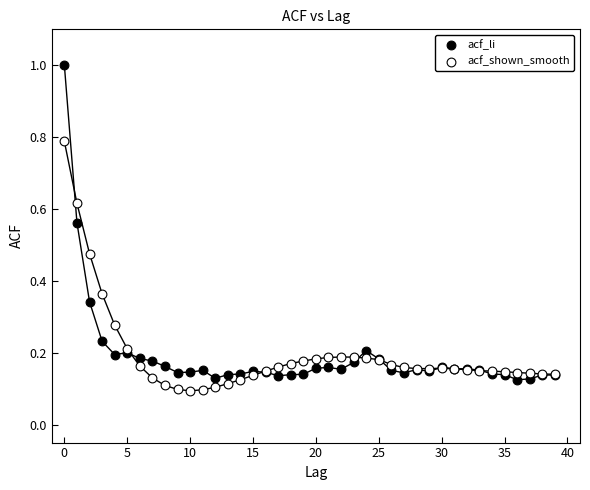

Which series contains the lowest Y value?

acf_shown_smooth